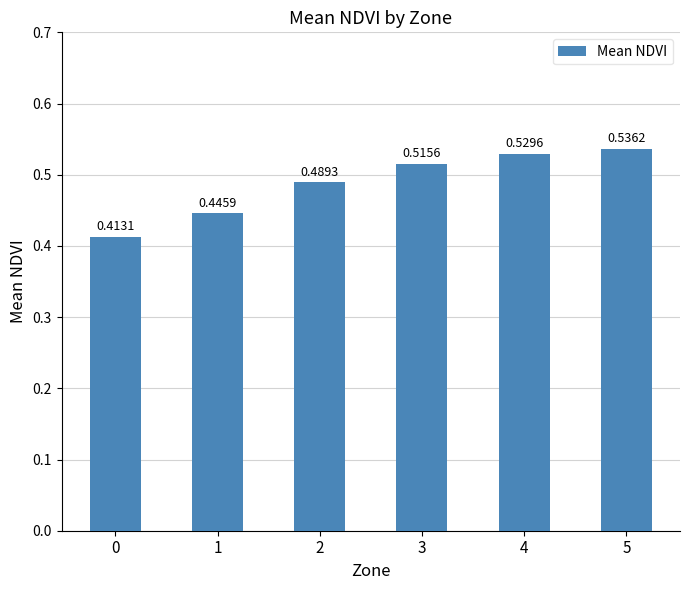

What is the change in value from 1 to 5?

+0.1